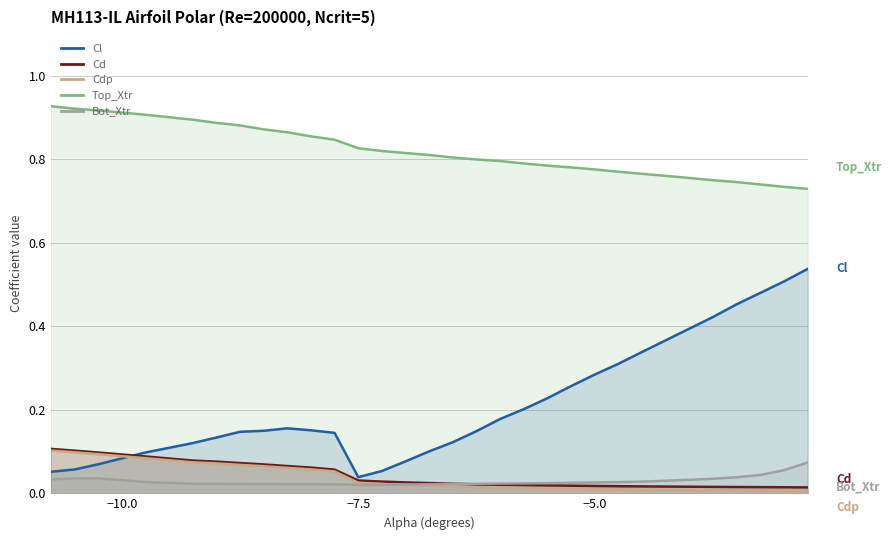

What is the difference between the maximum and minimum values in the Cl series?

0.5